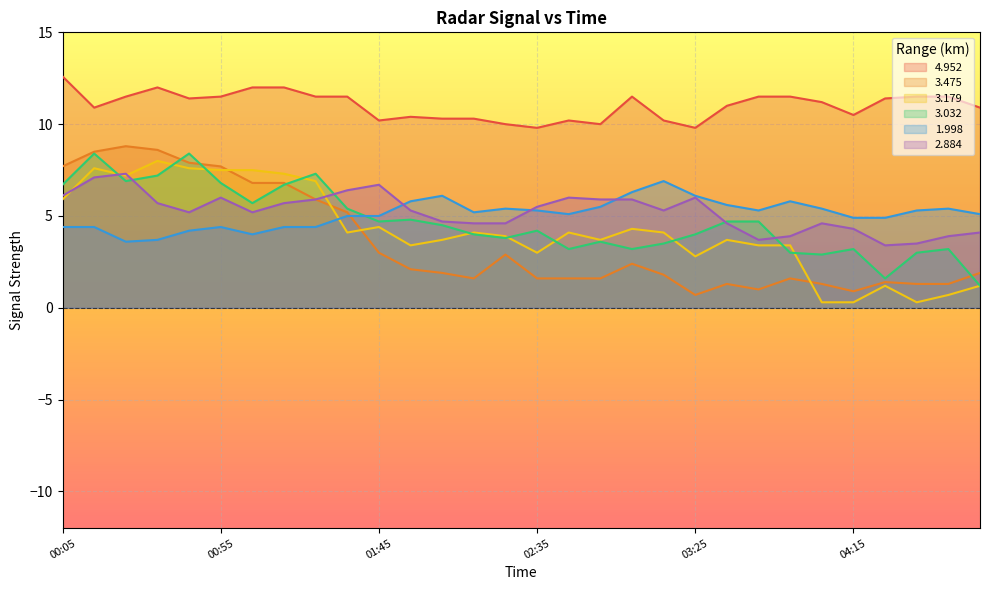

Is it true that 4.952 equals 11.0 at 03:35?

True